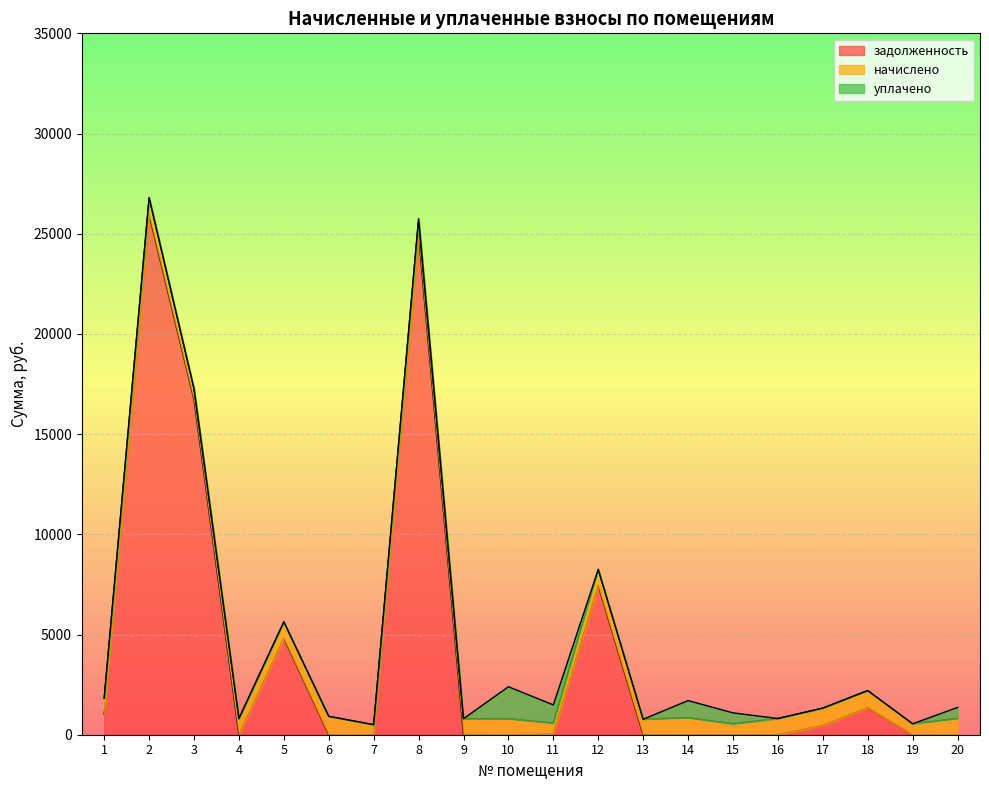

Between which two adjacent categories do начислено and задолженность first intersect?

3 and 4